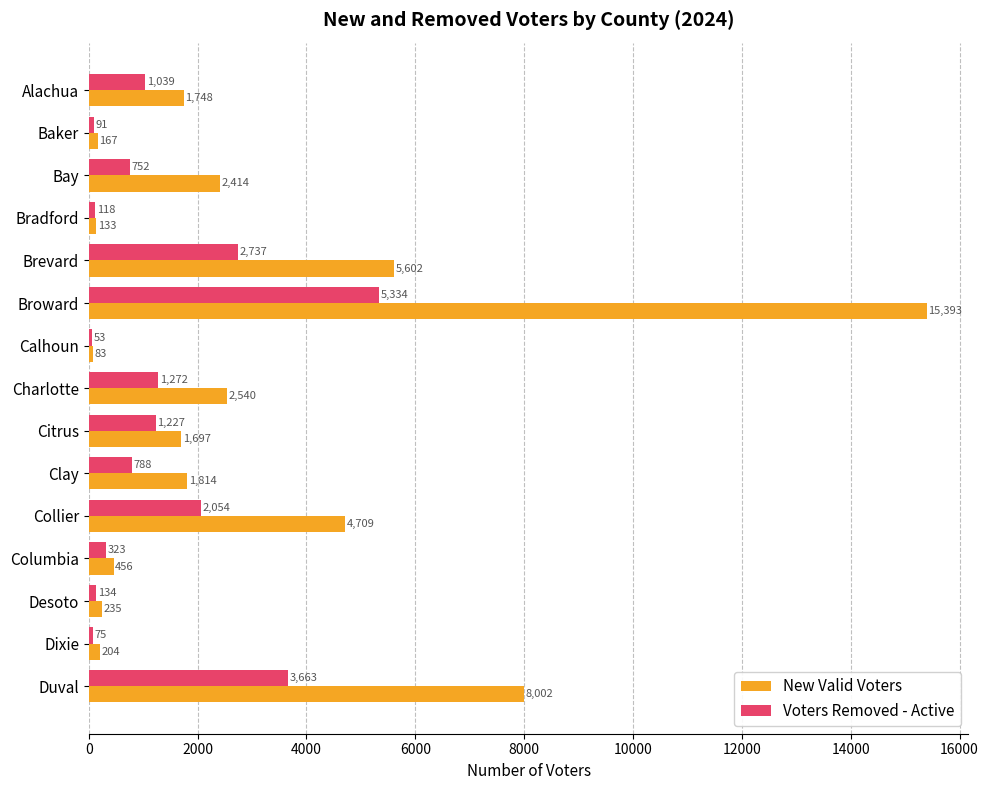

What is the sum of the Voters Removed - Active values at Desoto and Calhoun?

187